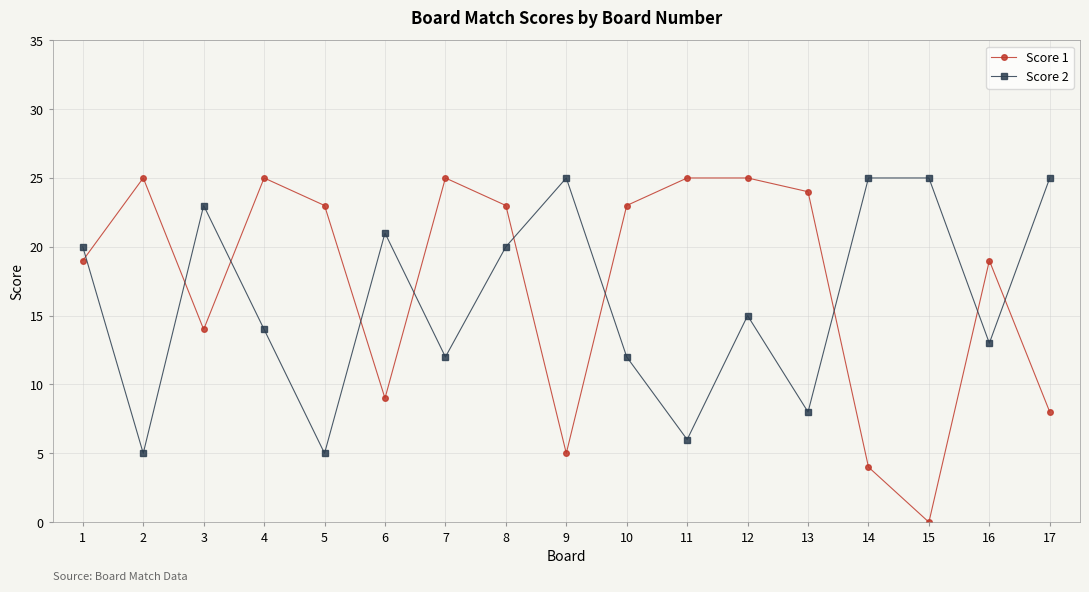

At how many categories does at least one series exceed 1?

17